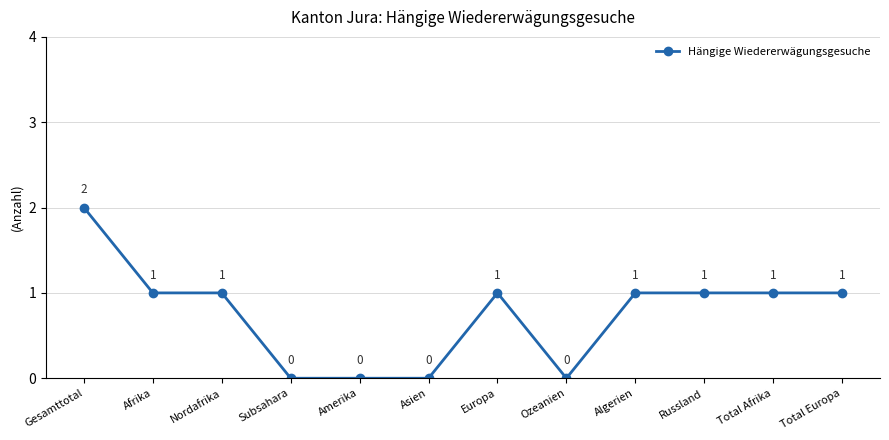

Does the chart have visible grid lines?

Yes